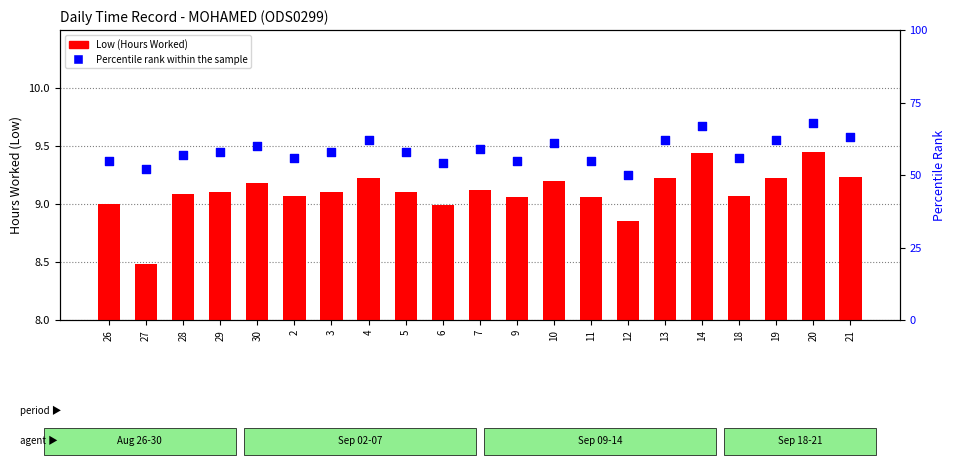

Is the value of Low (Hours) at 10 greater than the value of Percentile rank within the sample at 4?

No